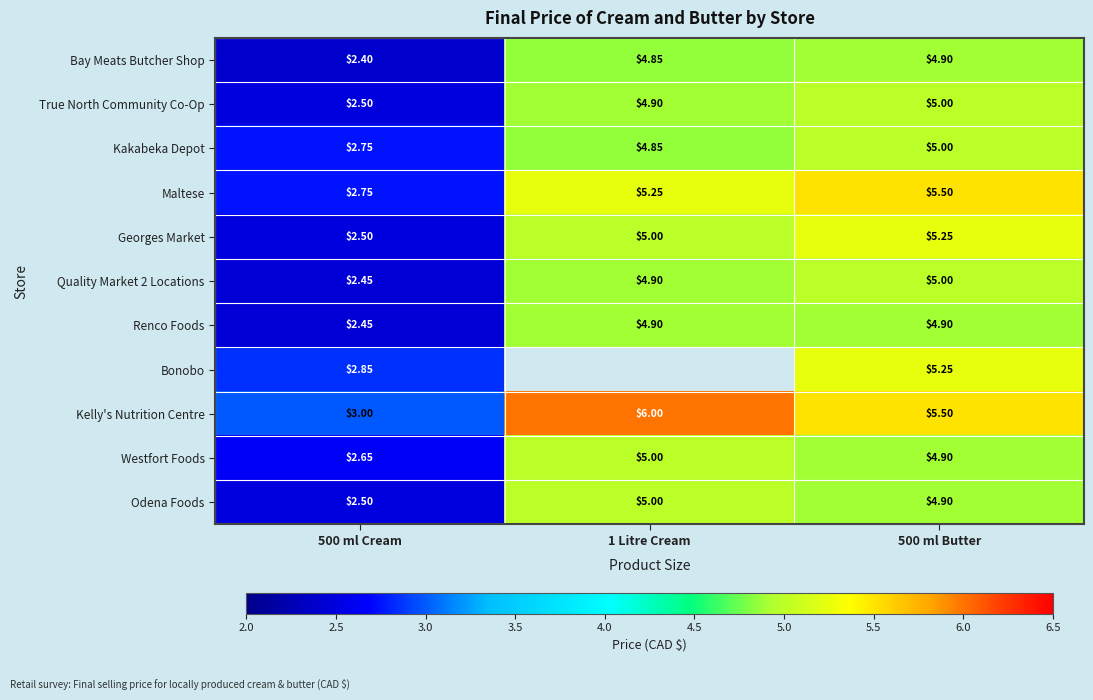

Is the value of Westfort Foods at 500 ml Cream greater than the value of True North Community Co-Op at 1 Litre Cream?

No